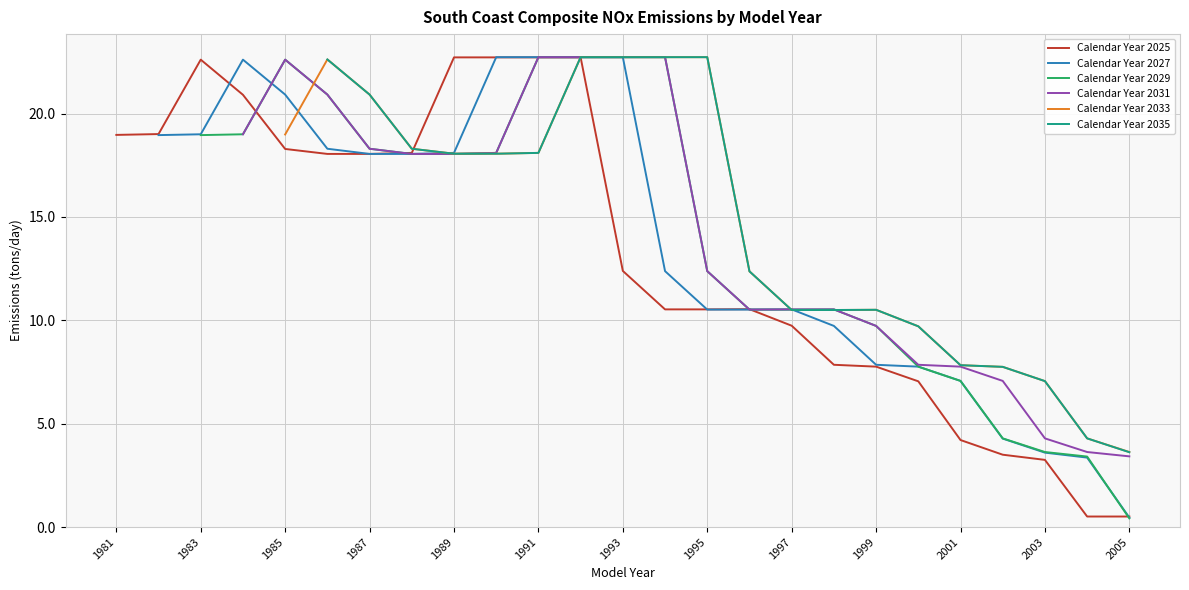

True or false: Calendar Year 2031 has more than 1 interior local peaks.

False